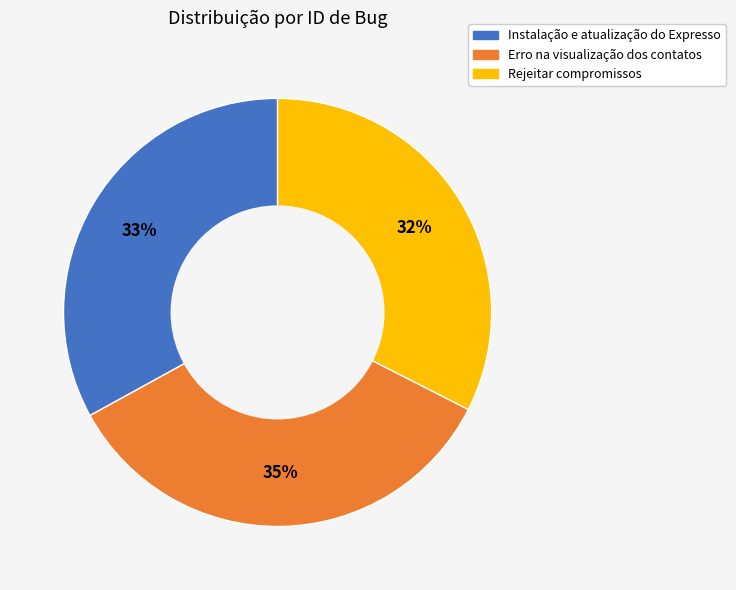

Rank the categories by value from highest to lowest.

Erro na visualização dos contatos, Instalação e atualização do Expresso, Rejeitar compromissos